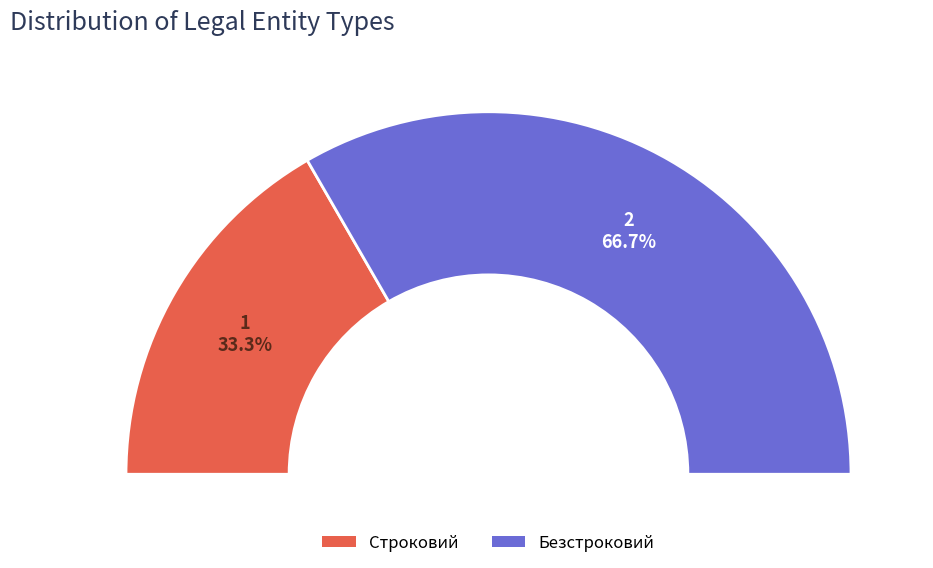

Which has a higher value, Безстроковий or Строковий?

Безстроковий